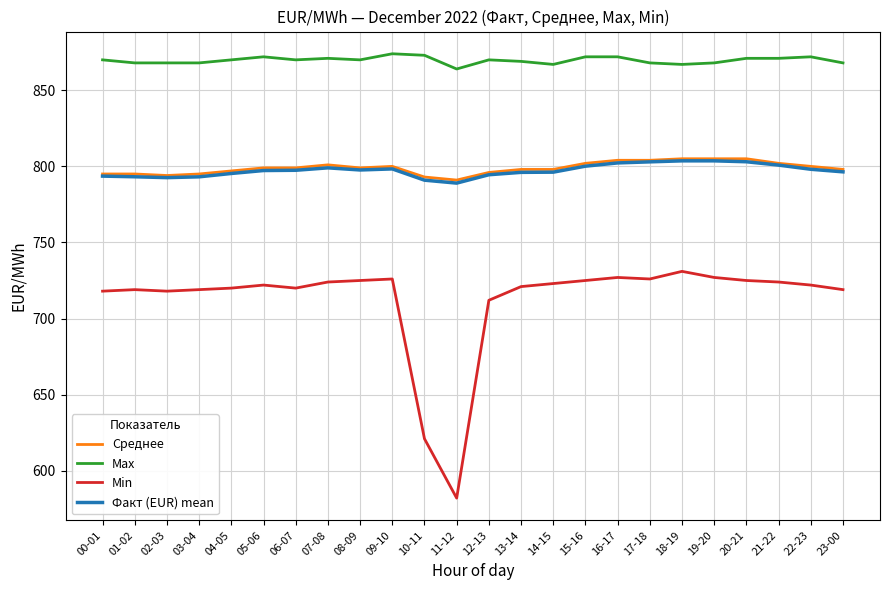

What value does the Факт (EUR) mean series have at 13-14?

796.1